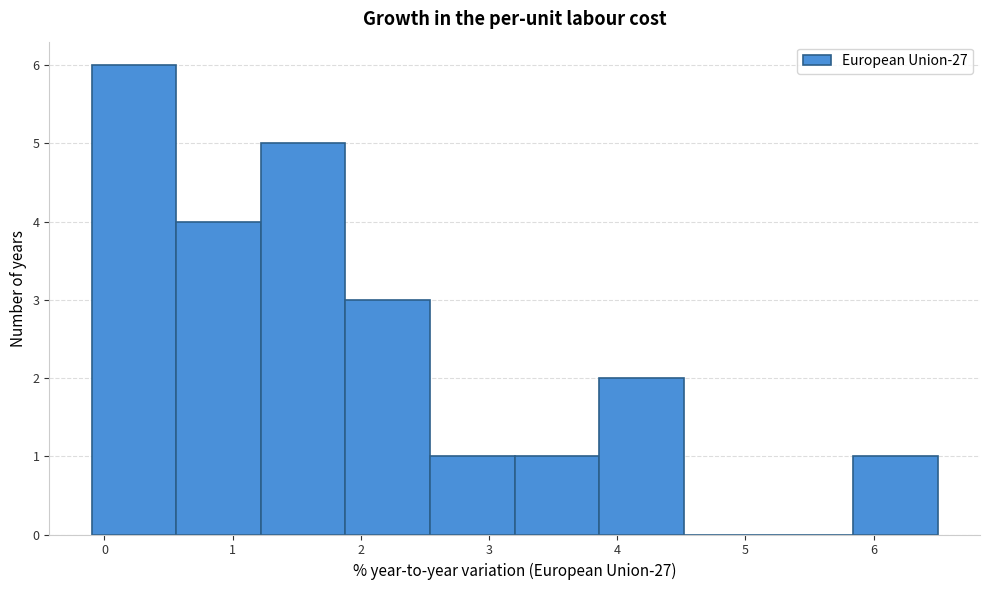

How tall is the bar that spans 3.20 to 3.86 on the x-axis? Neither the bar edges nor the heights are printed on the chart, so give them approximately, as read against the axes.

1